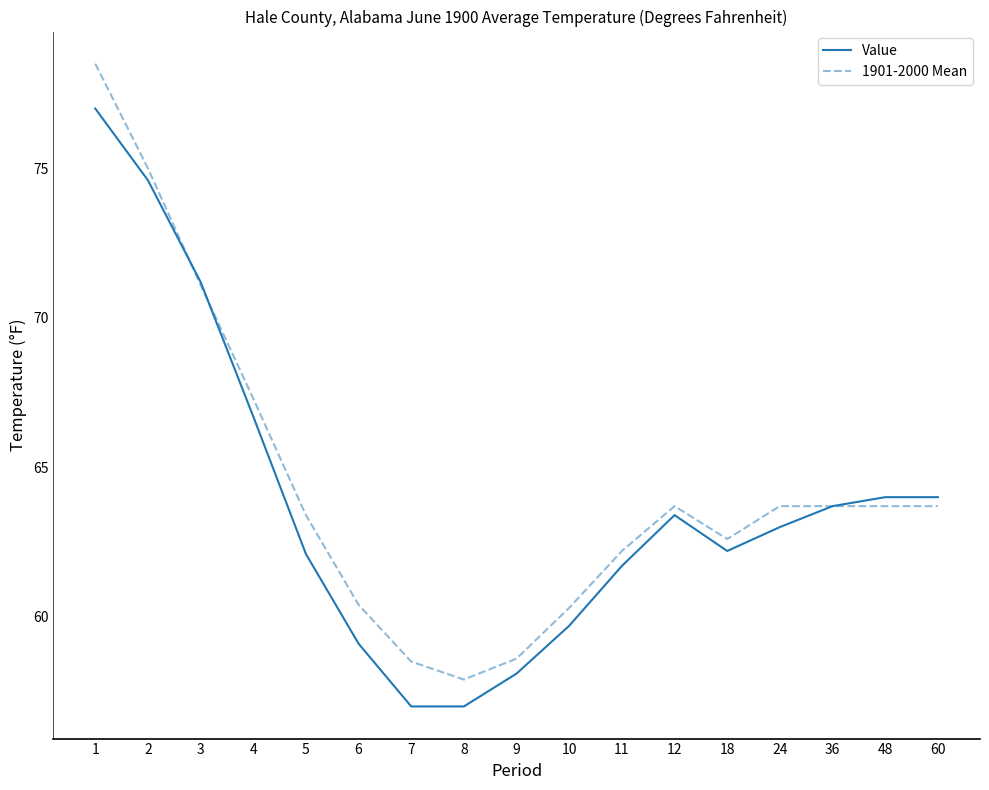

How many lines are shown in the chart?

2